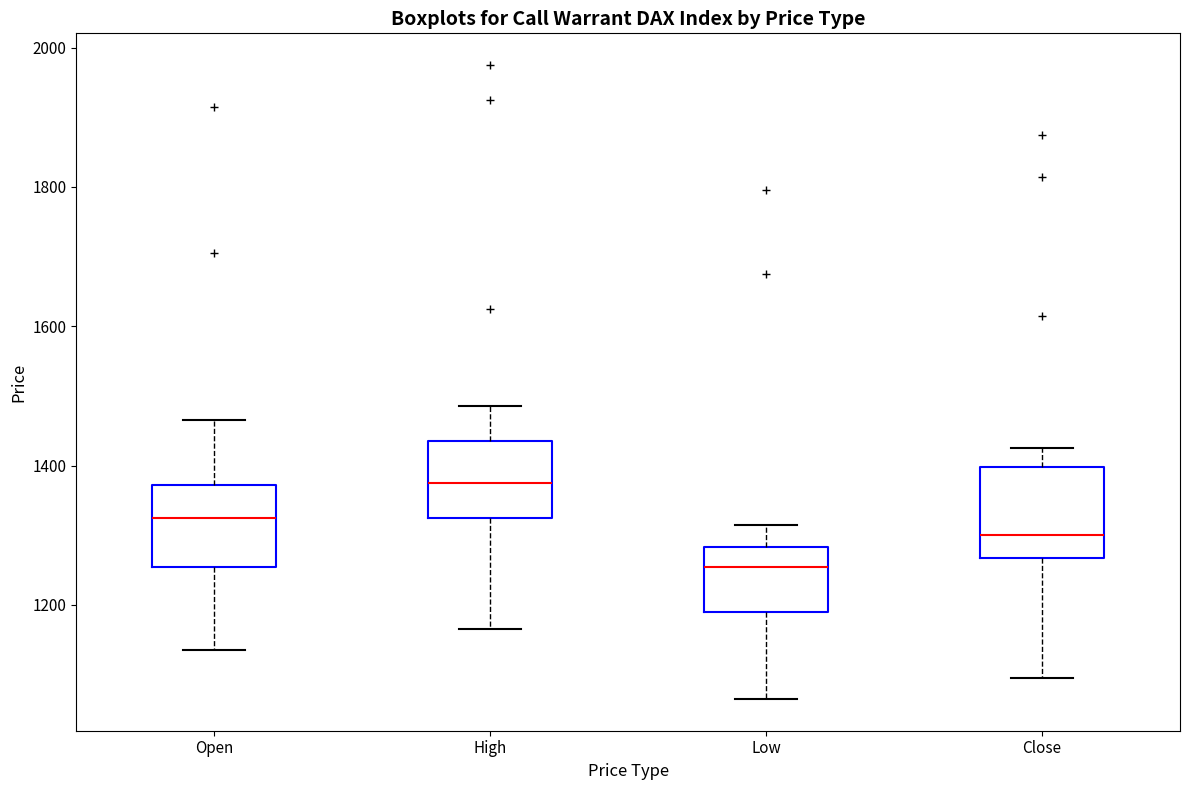

Where does the median line of the box for Low sit on the y-axis? The values are not printed on the chart, so give them approximately, as read against the axis.

1260